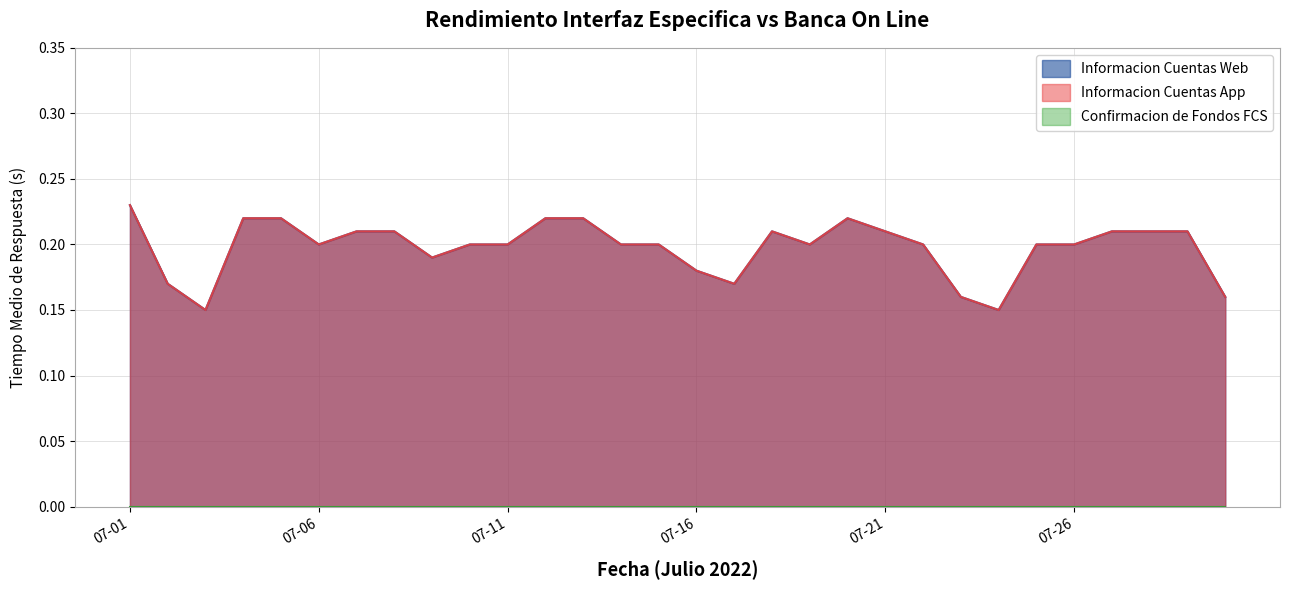

How many lines are shown in the chart?

3